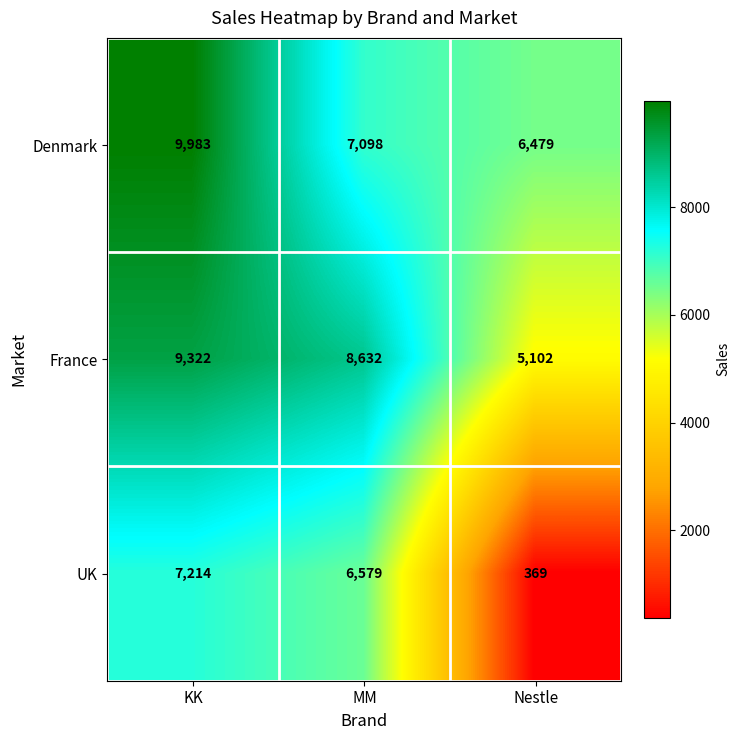

Reading left to right, extract all data points from this chart.

Denmark: KK=9983	MM=7098	Nestle=6479
France: KK=9322	MM=8632	Nestle=5102
UK: KK=7214	MM=6579	Nestle=369